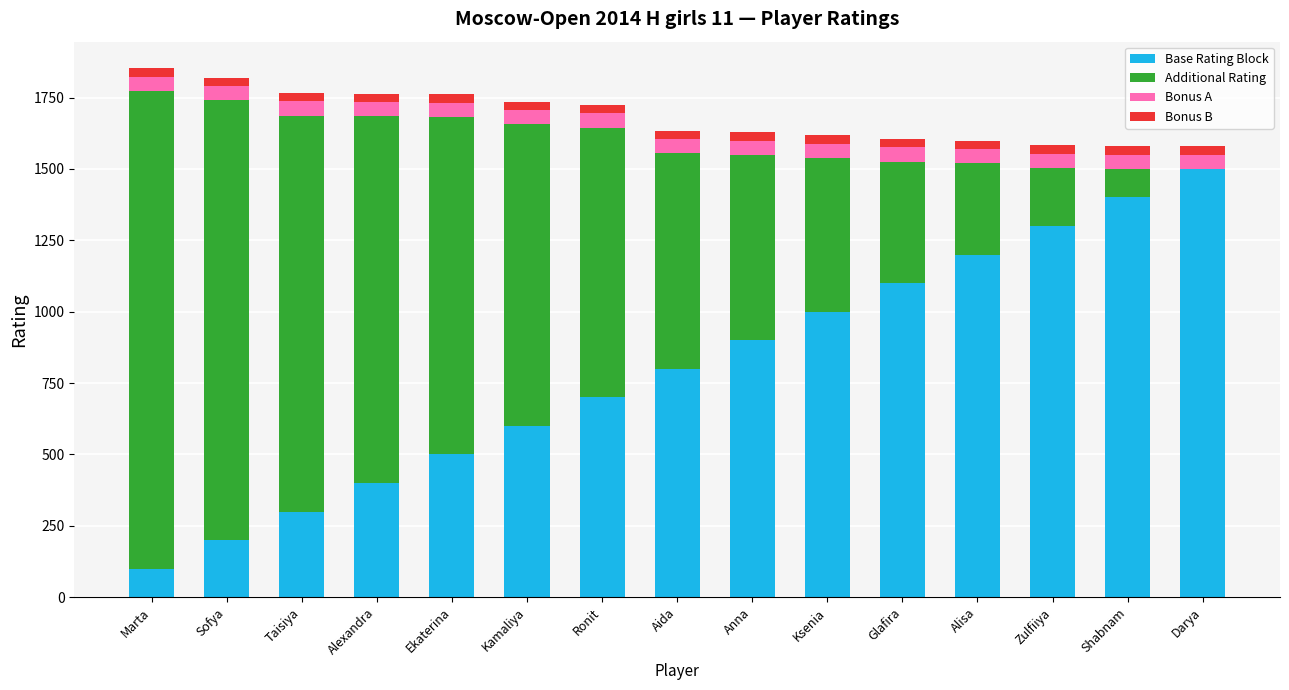

At which label does Base Rating Block reach its peak?

Darya